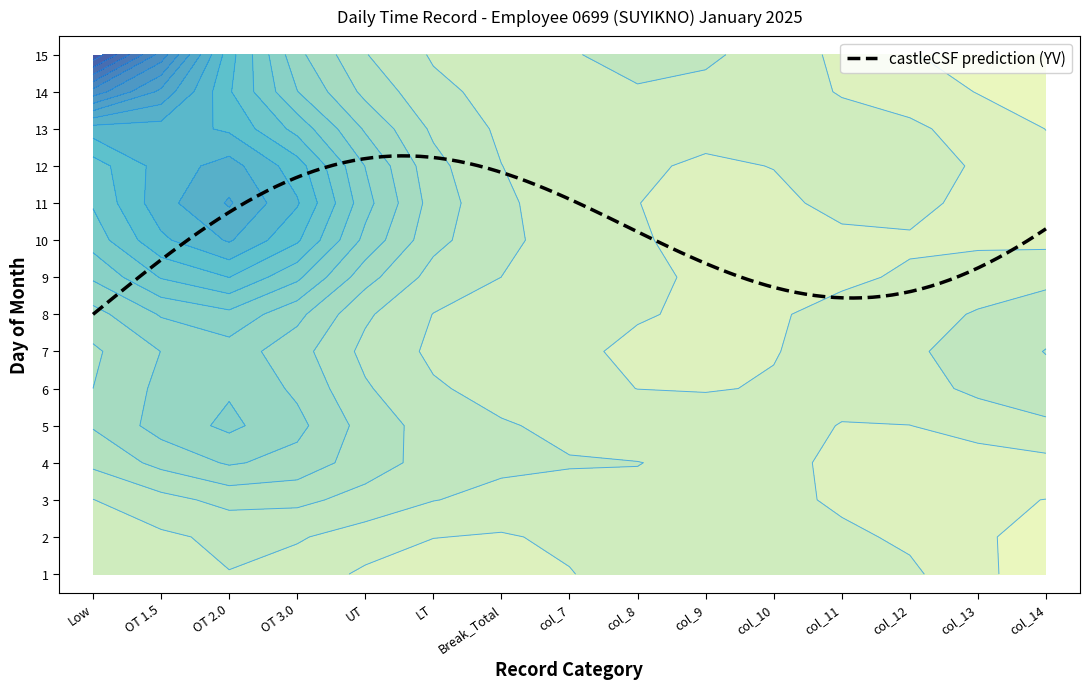

Reading right to left, list all the values displayed in this chart.

1: col_14=0.0	col_13=0.0	col_12=0.0	col_11=0.0	col_10=0.0	col_9=0.0	col_8=0.0	col_7=0.0	Break_Total=0.0	LT=0.0	UT=0.0	OT 3.0=0.0	OT 2.0=0.0	OT 1.5=0.0	Low=0.0
2: col_14=0.0	col_13=0.0	col_12=0.0	col_11=0.0	col_10=0.0	col_9=0.0	col_8=0.0	col_7=0.0	Break_Total=0.0	LT=0.0	UT=0.0	OT 3.0=0.0	OT 2.0=0.0	OT 1.5=0.0	Low=0.0
3: col_14=0.0	col_13=0.0	col_12=0.0	col_11=0.0	col_10=0.0	col_9=0.0	col_8=0.0	col_7=0.0	Break_Total=0.0	LT=0.0	UT=0.0	OT 3.0=0.0	OT 2.0=0.0	OT 1.5=0.0	Low=0.0
4: col_14=0.0	col_13=0.0	col_12=0.0	col_11=0.0	col_10=0.0	col_9=0.0	col_8=0.0	col_7=0.0	Break_Total=0.0	LT=0.0	UT=0.0	OT 3.0=0.0	OT 2.0=0.0	OT 1.5=0.0	Low=0.0
5: col_14=0.0	col_13=0.0	col_12=0.0	col_11=0.0	col_10=0.0	col_9=0.0	col_8=0.0	col_7=0.0	Break_Total=0.0	LT=0.0	UT=0.0	OT 3.0=0.0	OT 2.0=10.1	OT 1.5=0.0	Low=0.0
6: col_14=0.0	col_13=0.0	col_12=0.0	col_11=0.0	col_10=0.0	col_9=0.0	col_8=0.0	col_7=0.0	Break_Total=0.0	LT=0.0	UT=0.0	OT 3.0=0.0	OT 2.0=0.0	OT 1.5=0.0	Low=0.0
7: col_14=0.0	col_13=0.0	col_12=0.0	col_11=0.0	col_10=0.0	col_9=0.0	col_8=0.0	col_7=0.0	Break_Total=0.0	LT=0.0	UT=0.0	OT 3.0=0.0	OT 2.0=0.0	OT 1.5=0.0	Low=0.0
8: col_14=0.0	col_13=0.0	col_12=0.0	col_11=0.0	col_10=0.0	col_9=0.0	col_8=0.0	col_7=0.0	Break_Total=0.0	LT=0.0	UT=0.0	OT 3.0=0.0	OT 2.0=0.0	OT 1.5=0.0	Low=0.0
9: col_14=0.0	col_13=0.0	col_12=0.0	col_11=0.0	col_10=0.0	col_9=0.0	col_8=0.0	col_7=0.0	Break_Total=0.0	LT=0.0	UT=0.0	OT 3.0=0.0	OT 2.0=10.1	OT 1.5=0.0	Low=0.0
10: col_14=0.0	col_13=0.0	col_12=0.0	col_11=0.0	col_10=0.0	col_9=0.0	col_8=0.0	col_7=0.0	Break_Total=0.0	LT=0.0	UT=0.0	OT 3.0=0.0	OT 2.0=0.0	OT 1.5=0.0	Low=0.0
11: col_14=0.0	col_13=0.0	col_12=0.0	col_11=0.0	col_10=0.0	col_9=0.0	col_8=0.0	col_7=0.0	Break_Total=0.0	LT=0.0	UT=0.0	OT 3.0=0.0	OT 2.0=10.2	OT 1.5=0.0	Low=0.0
12: col_14=0.0	col_13=0.0	col_12=0.0	col_11=0.0	col_10=0.0	col_9=0.0	col_8=0.0	col_7=0.0	Break_Total=0.0	LT=0.0	UT=0.0	OT 3.0=0.0	OT 2.0=10.1	OT 1.5=0.0	Low=0.0
13: col_14=0.0	col_13=0.0	col_12=0.0	col_11=0.0	col_10=0.0	col_9=0.0	col_8=0.0	col_7=0.0	Break_Total=0.0	LT=0.0	UT=0.0	OT 3.0=0.0	OT 2.0=0.0	OT 1.5=0.0	Low=0.0
14: col_14=0.0	col_13=0.0	col_12=0.0	col_11=0.0	col_10=0.0	col_9=0.0	col_8=0.0	col_7=0.0	Break_Total=0.0	LT=0.0	UT=0.0	OT 3.0=0.0	OT 2.0=0.0	OT 1.5=0.0	Low=0.0
15: col_14=0.0	col_13=0.0	col_12=0.0	col_11=0.0	col_10=0.0	col_9=0.0	col_8=0.0	col_7=0.0	Break_Total=0.0	LT=0.0	UT=0.0	OT 3.0=0.0	OT 2.0=0.0	OT 1.5=0.0	Low=11.7